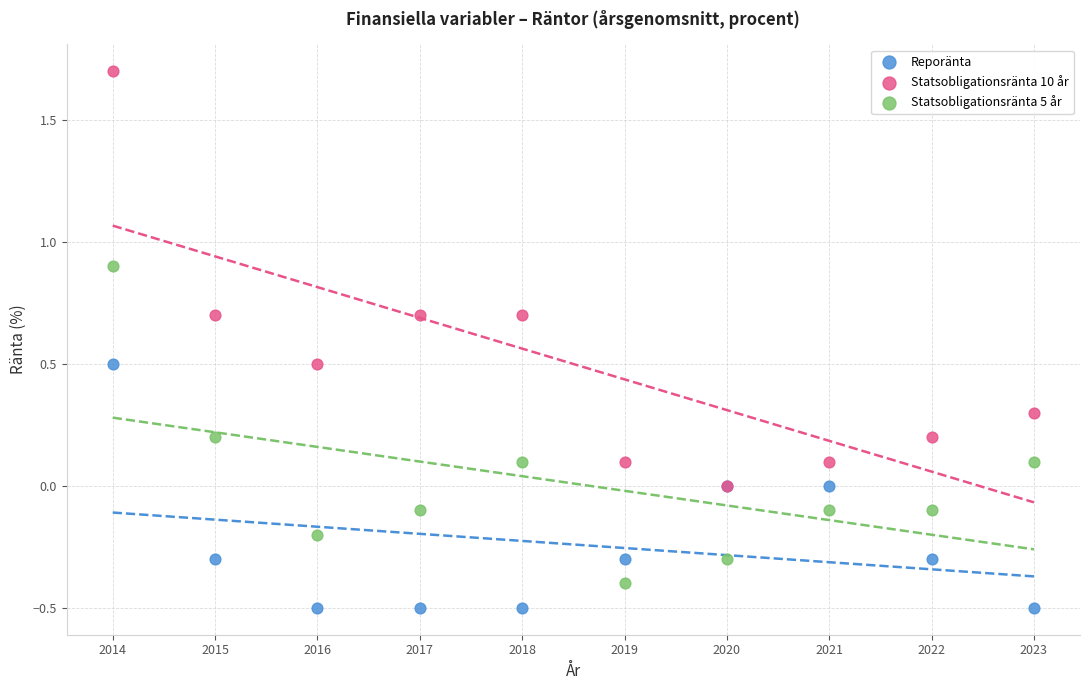

Which series contains the highest Y value?

Statsobligationsränta 10 år